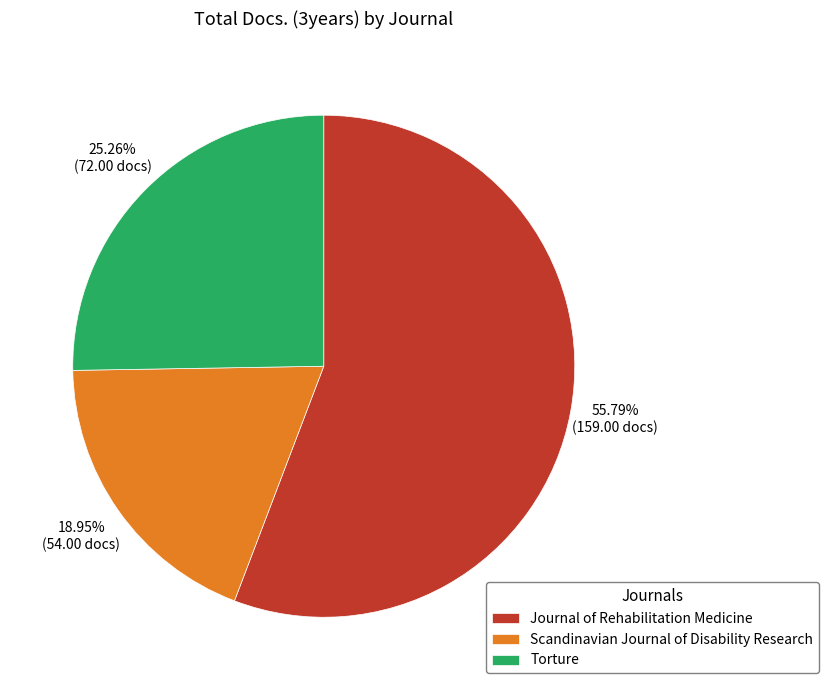

How many slices are in this pie chart?

3